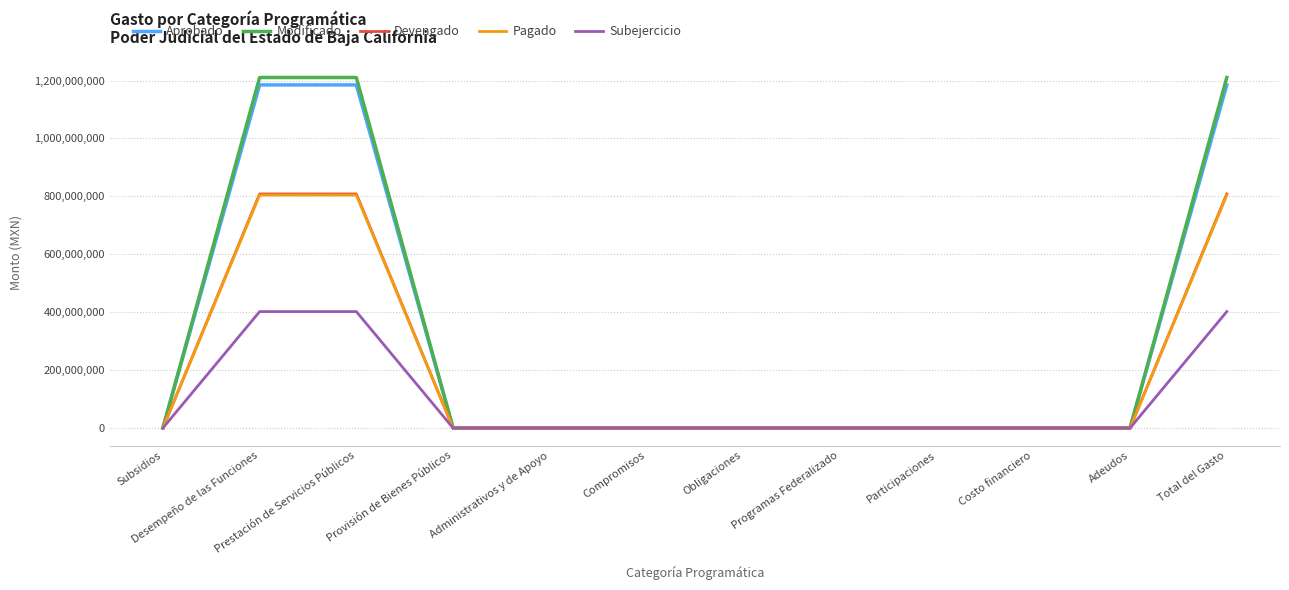

Is the value of Devengado at Desempeño de las Funciones greater than the value of Pagado at Participaciones?

Yes